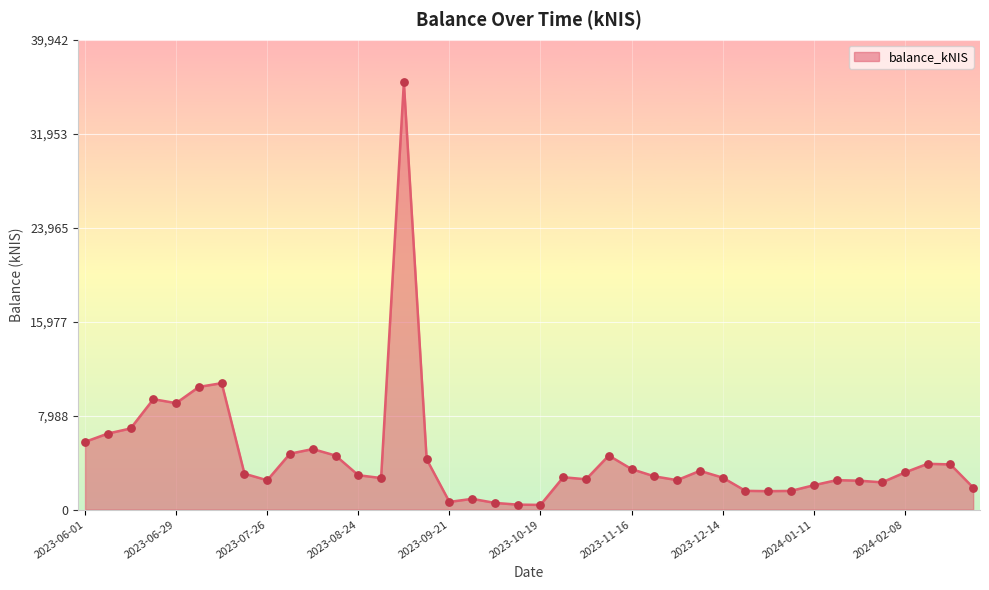

What is the difference between the maximum and minimum values?

35909.1